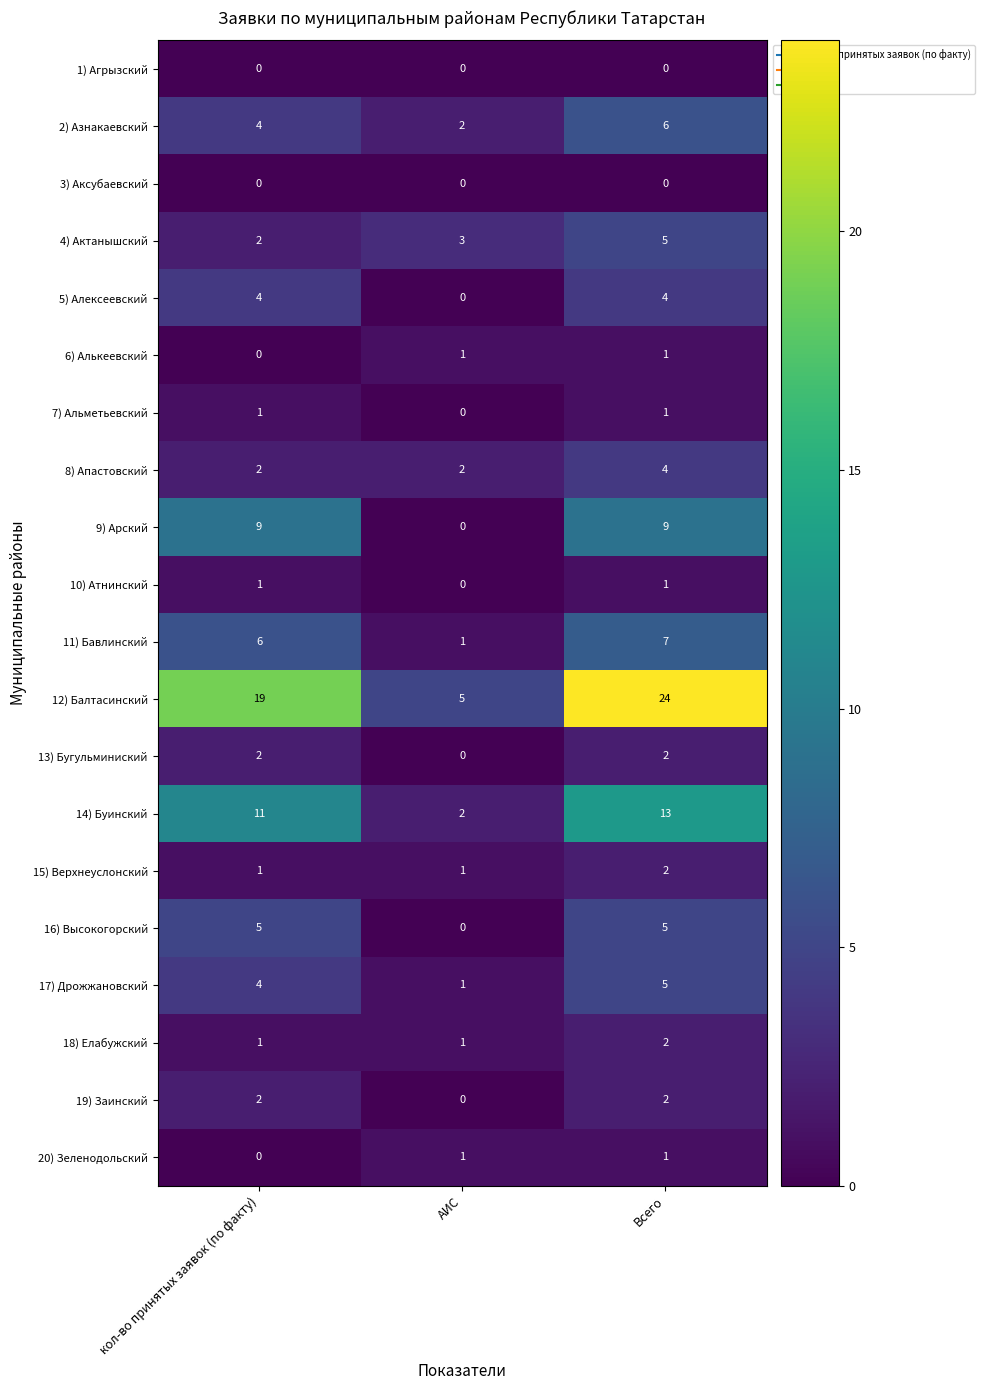

Is it true that 19) Заинский equals 2 at кол-во принятых заявок (по факту)?

True